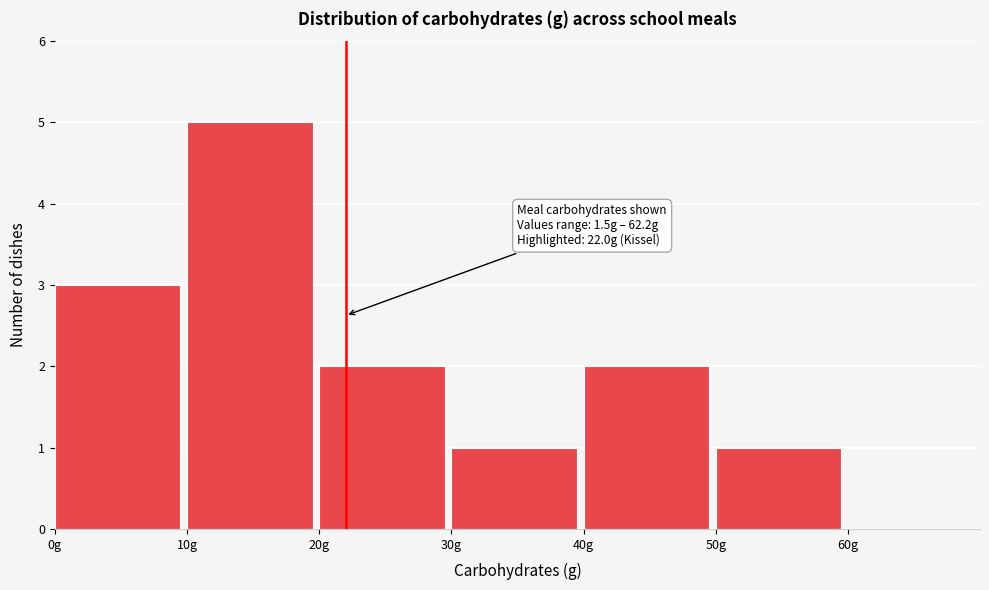

Which range on the x-axis has the tallest bar?

10 to 20